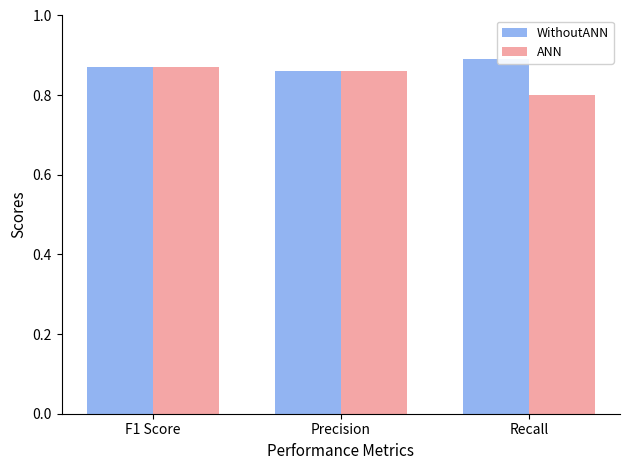

The ANN series shows 0.8 at Recall. True or false?

True